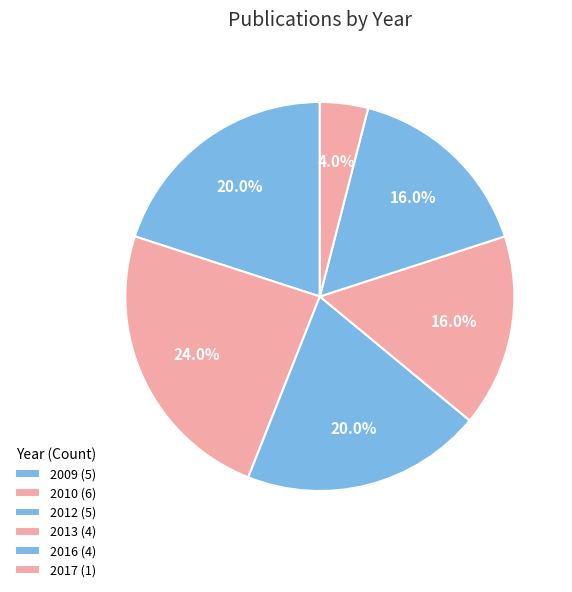

Does any single category account for the majority?

No